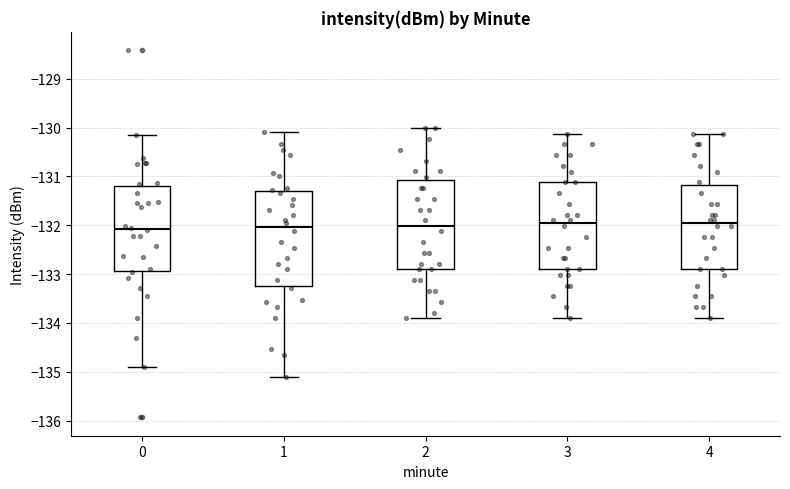

Which box is the tallest, from its lower edge to its upper edge?

1